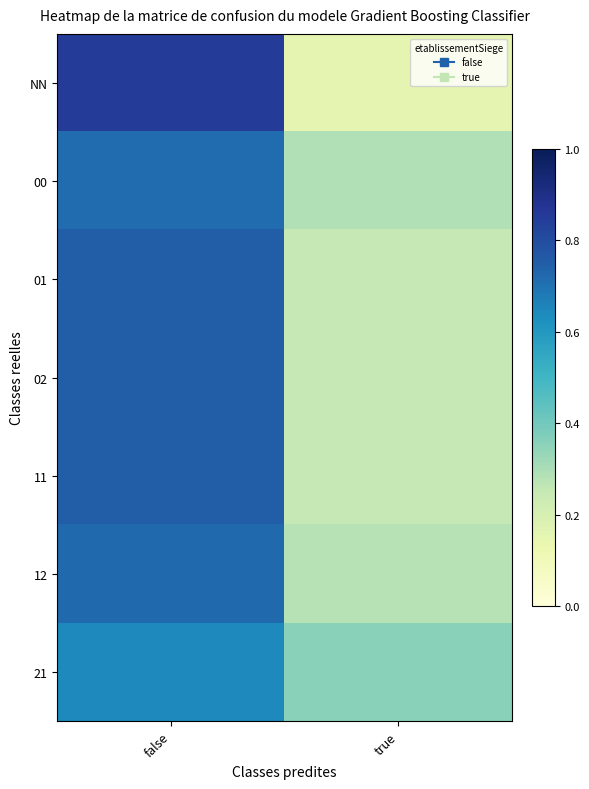

Rank the series at true from lowest to highest value.

NN, 01, 02, 11, 12, 00, 21